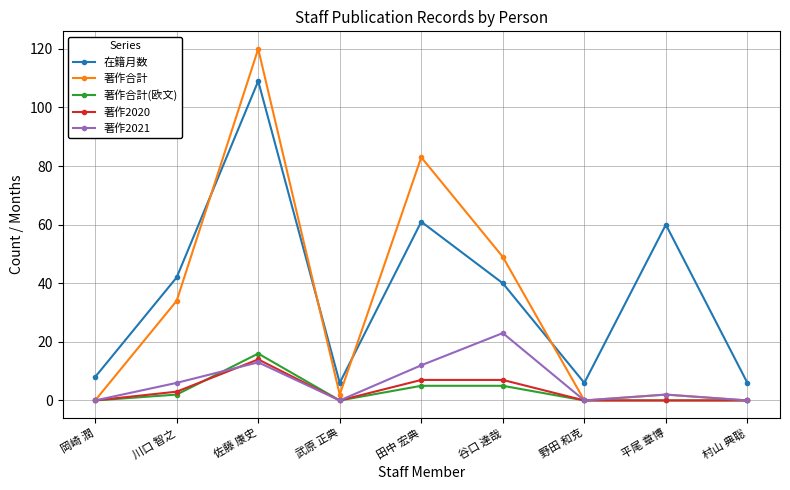

True or false: 在籍月数 and 著作2020 cross at least once.

False